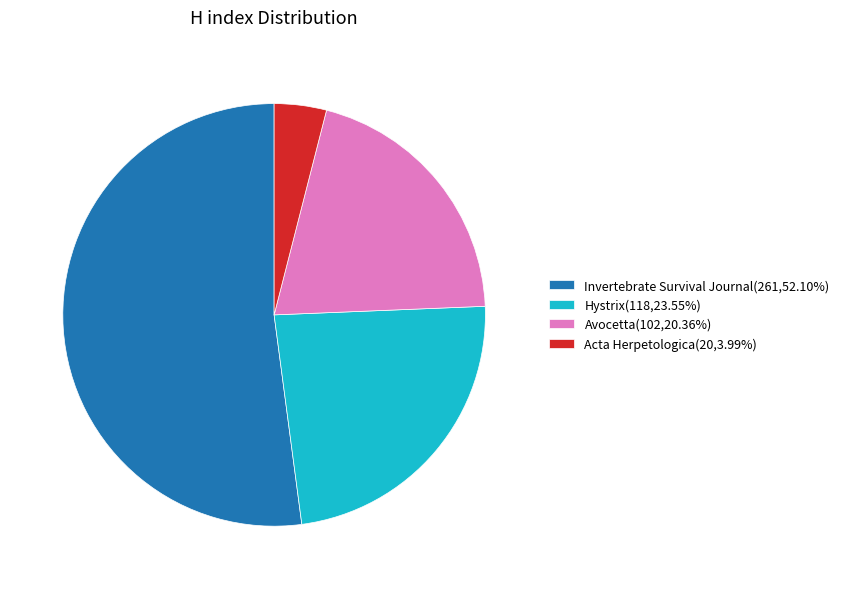

Approximately how many times larger is the value at Avocetta compared to Acta Herpetologica?

5.1